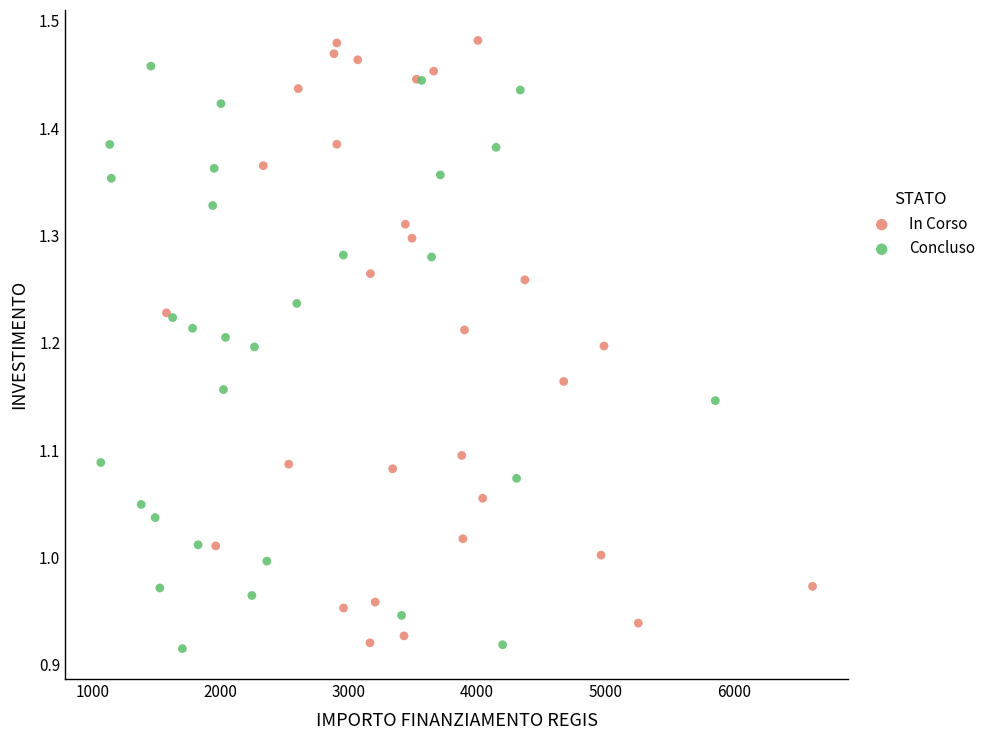

What are all the series names shown in the legend?

In Corso, Concluso